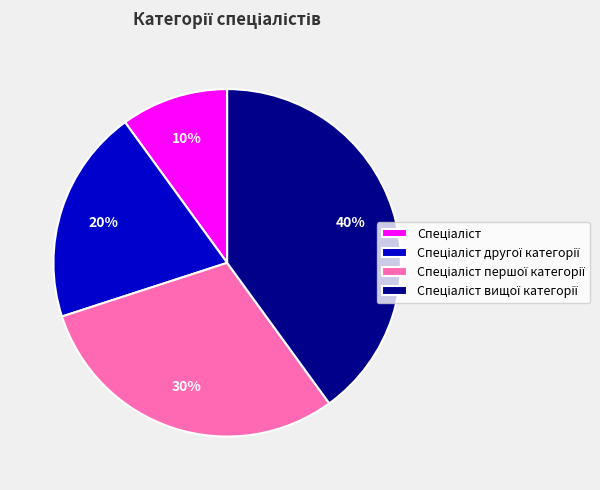

Is there a majority slice in this chart?

No